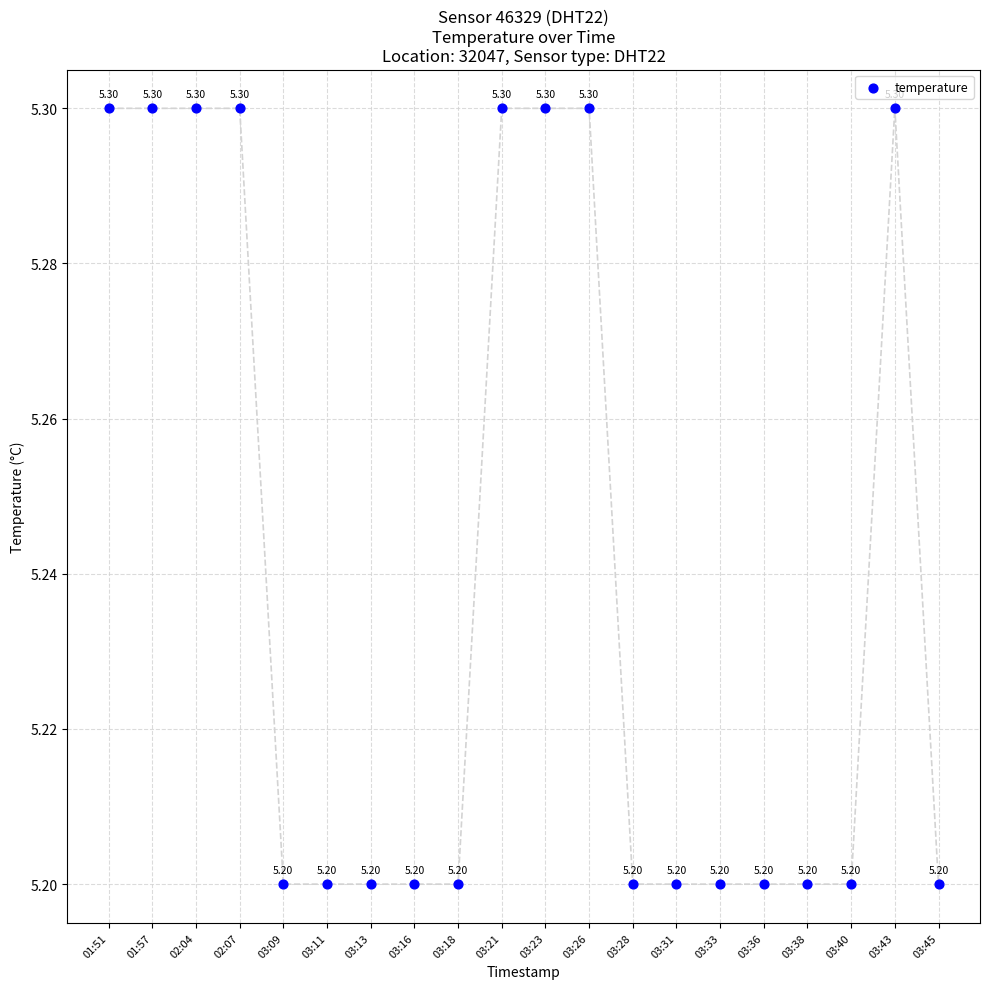

How many points are shown in the scatter plot?

20